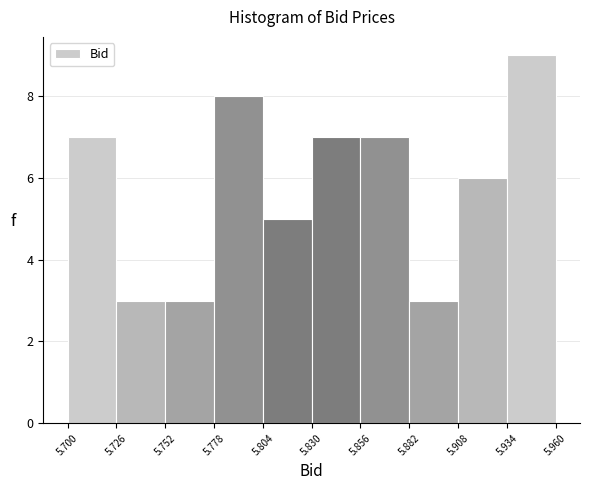

What is the height of the bar covering 5.908 to 5.934 on the x-axis? The values are not printed on the chart, so give them approximately, as read against the axis.

6